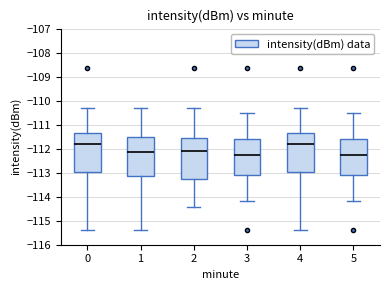

Reading left to right, read every box against the y-axis: the position of its median line, the range the box covers, and the ends of its whiskers. The values are not printed on the chart, so give them approximately, as read against the axis.

0: median -111.8, box -113.0 to -111.4, whiskers -115.4 to -110.3
1: median -112.1, box -113.1 to -111.5, whiskers -115.4 to -110.3
2: median -112.1, box -113.3 to -111.5, whiskers -114.4 to -110.3
3: median -112.2, box -113.1 to -111.6, whiskers -114.2 to -110.5
4: median -111.8, box -113.0 to -111.4, whiskers -115.4 to -110.3
5: median -112.2, box -113.1 to -111.6, whiskers -114.2 to -110.5